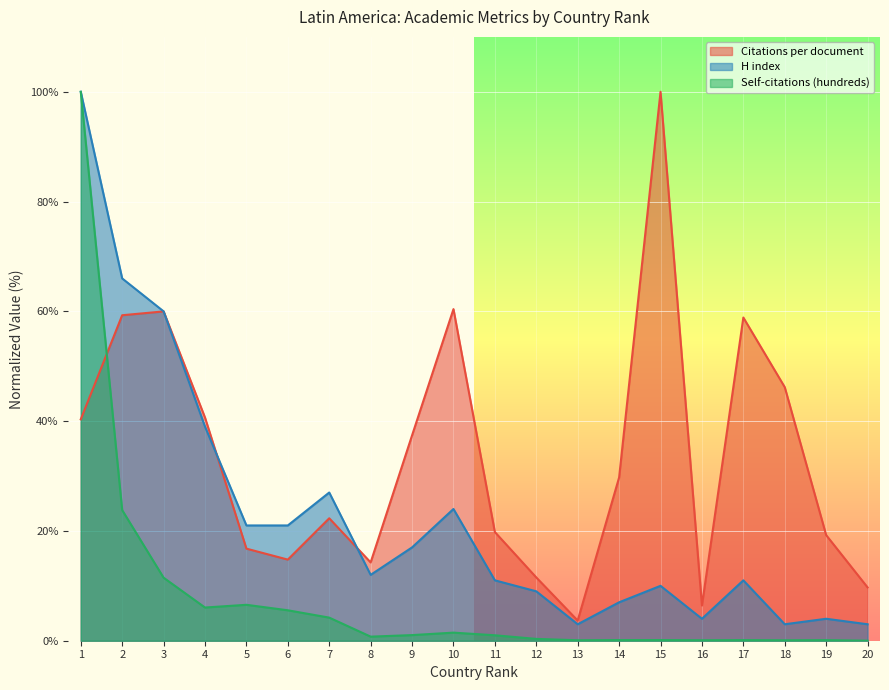

The Citations per document series shows 100.0 at 15. True or false?

True